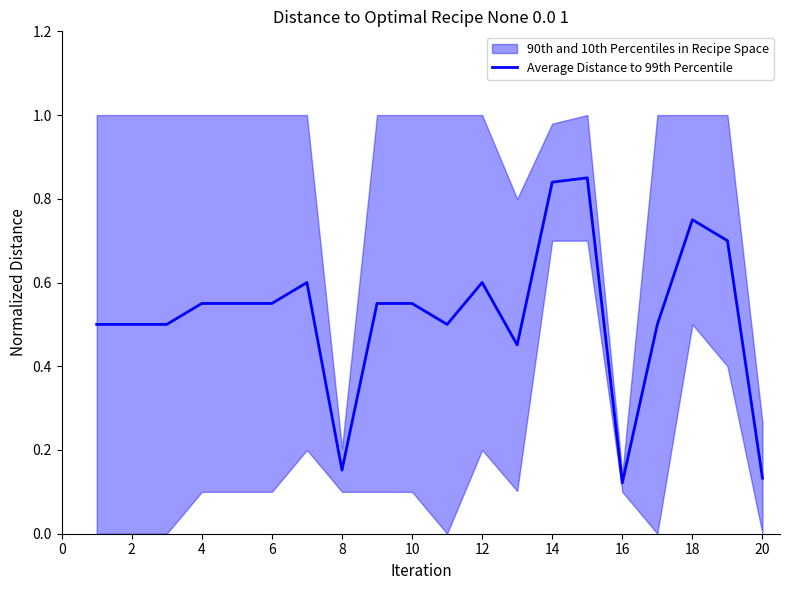

What is the value of the 3rd point from the left?

0.5